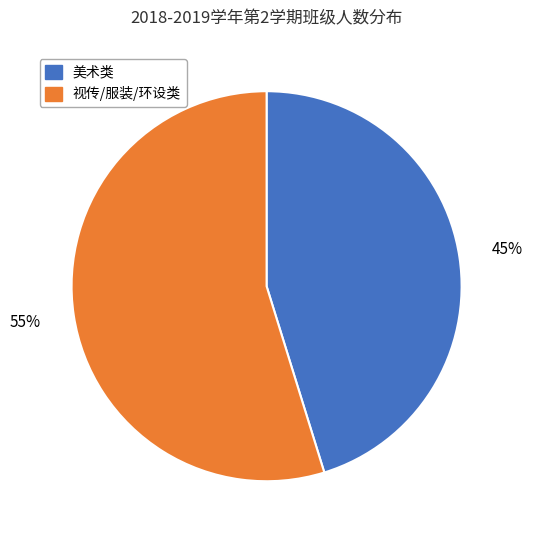

Which slice is the smallest?

美术类